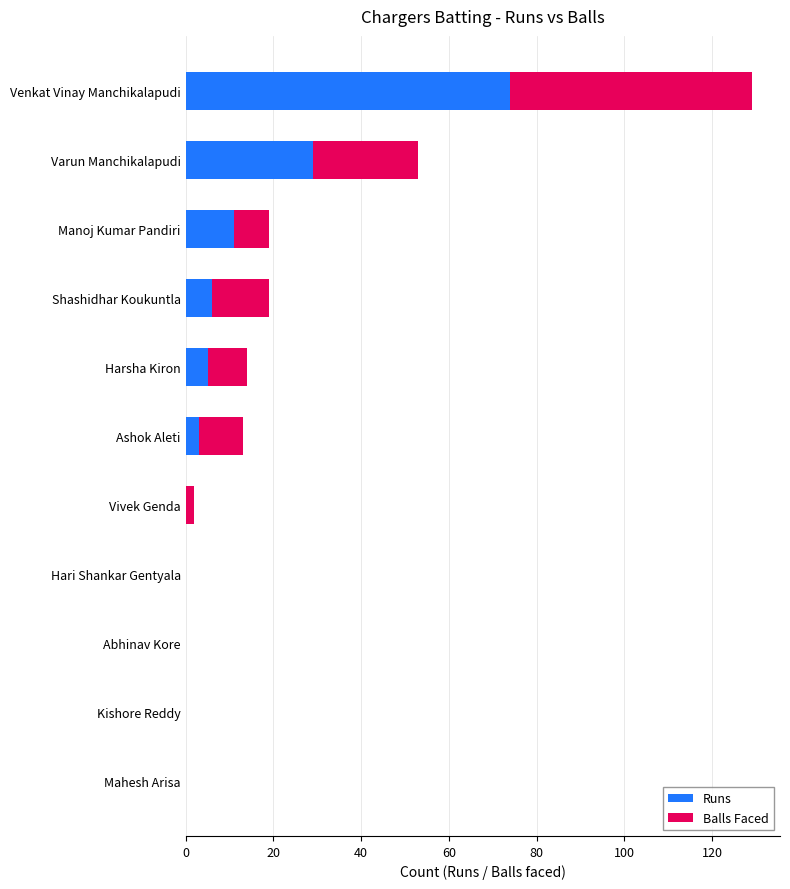

What is the total value across all series at Venkat Vinay Manchikalapudi?

129